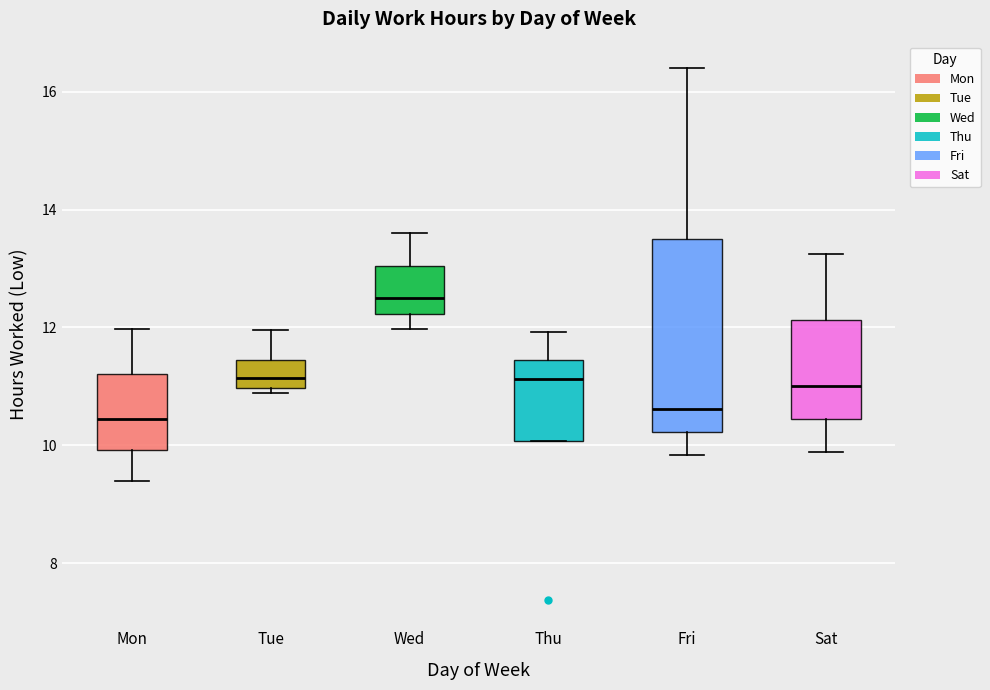

Which box has the highest median line?

Wed